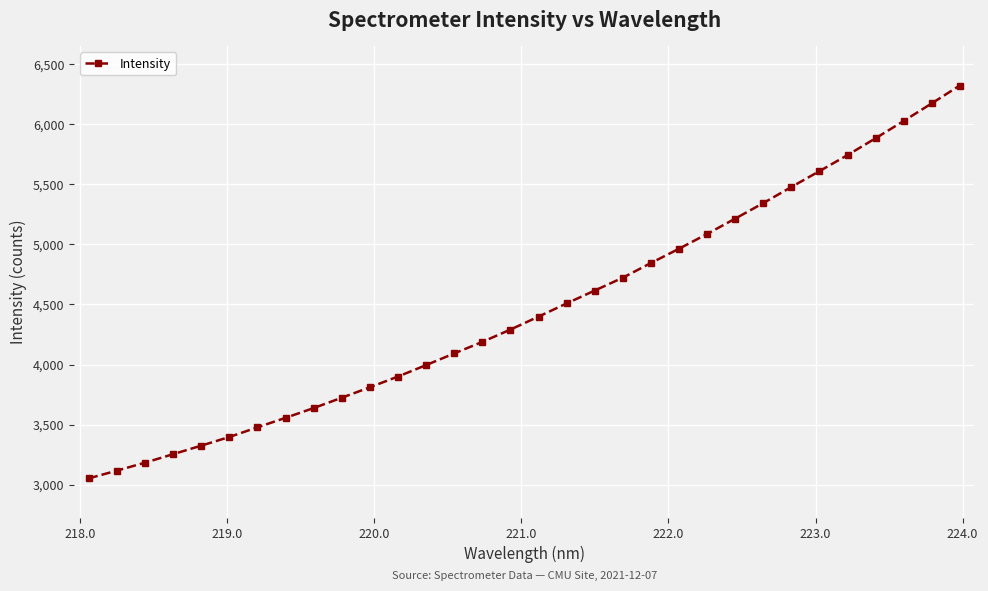

What is the difference between the maximum and second lowest values?

3203.0